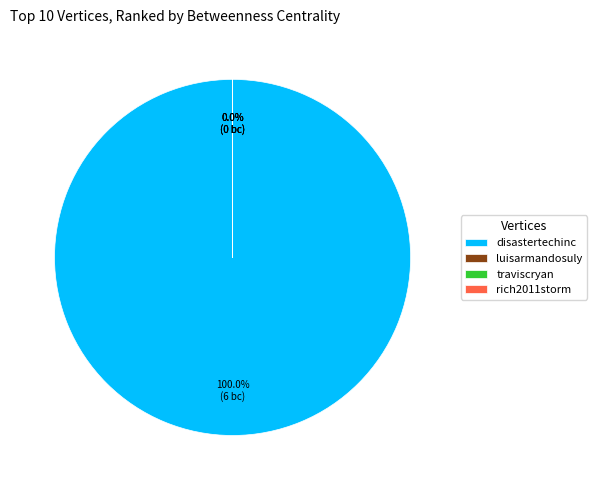

Which category has the biggest portion of the pie?

disastertechinc